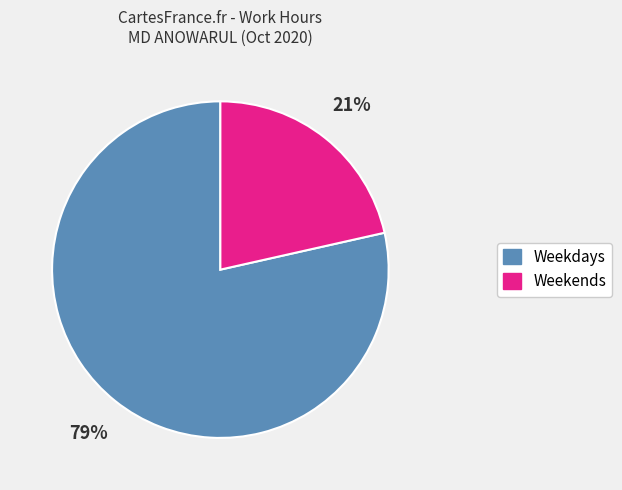

To the nearest percent, what is the average slice percentage?

50%